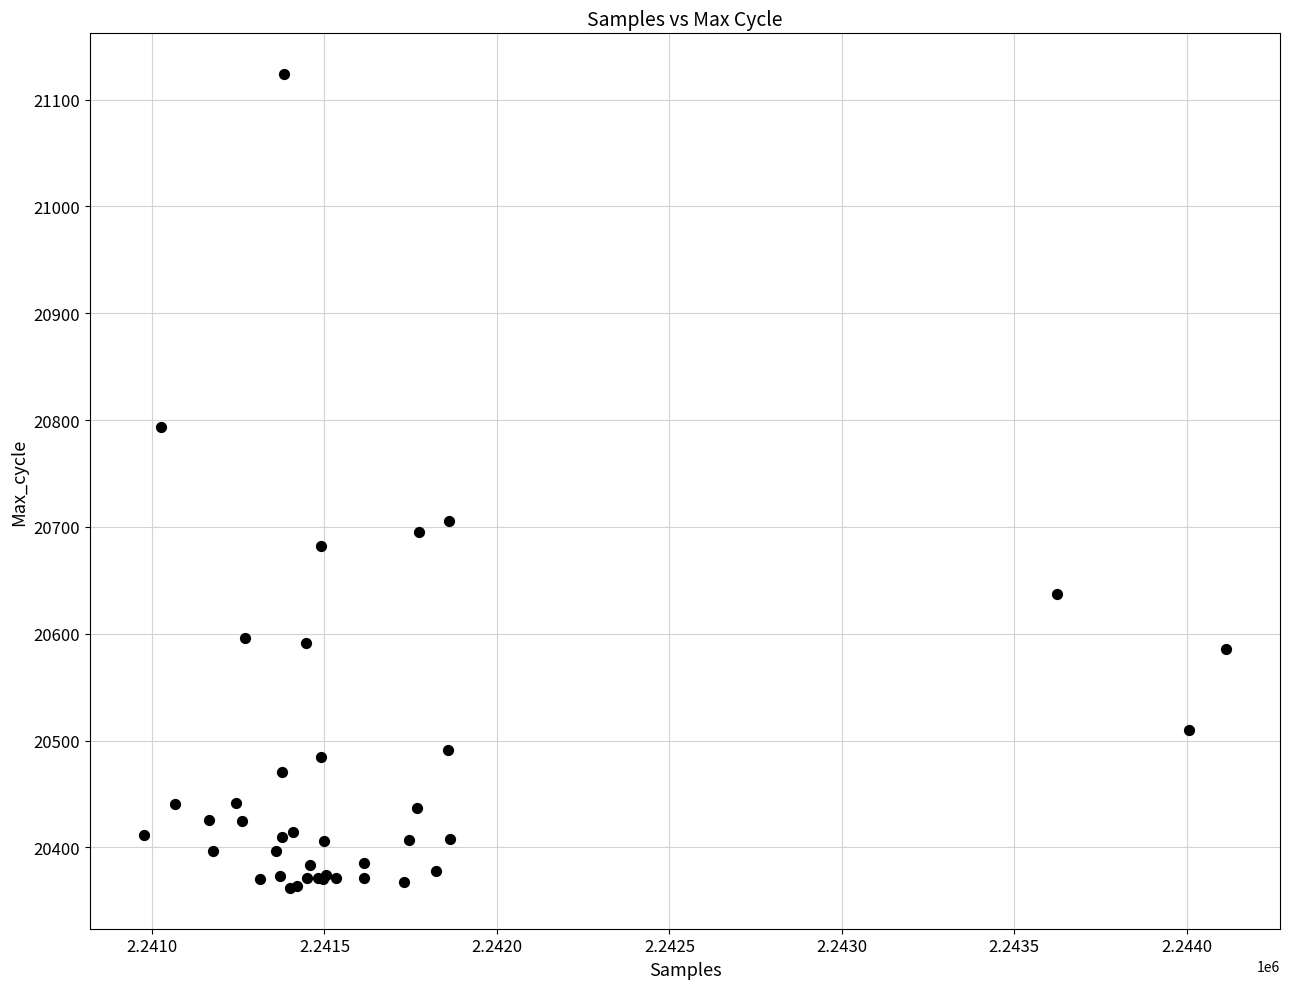

What Y value in the scatter plot is closest to 20743?

20706